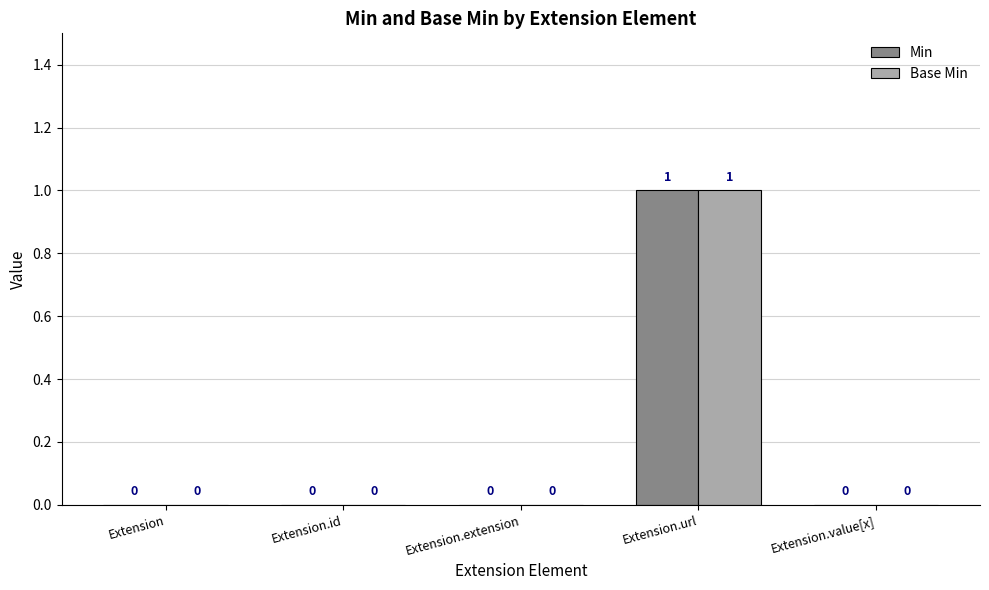

The value of Base Min at Extension.url is 2. True or false?

False